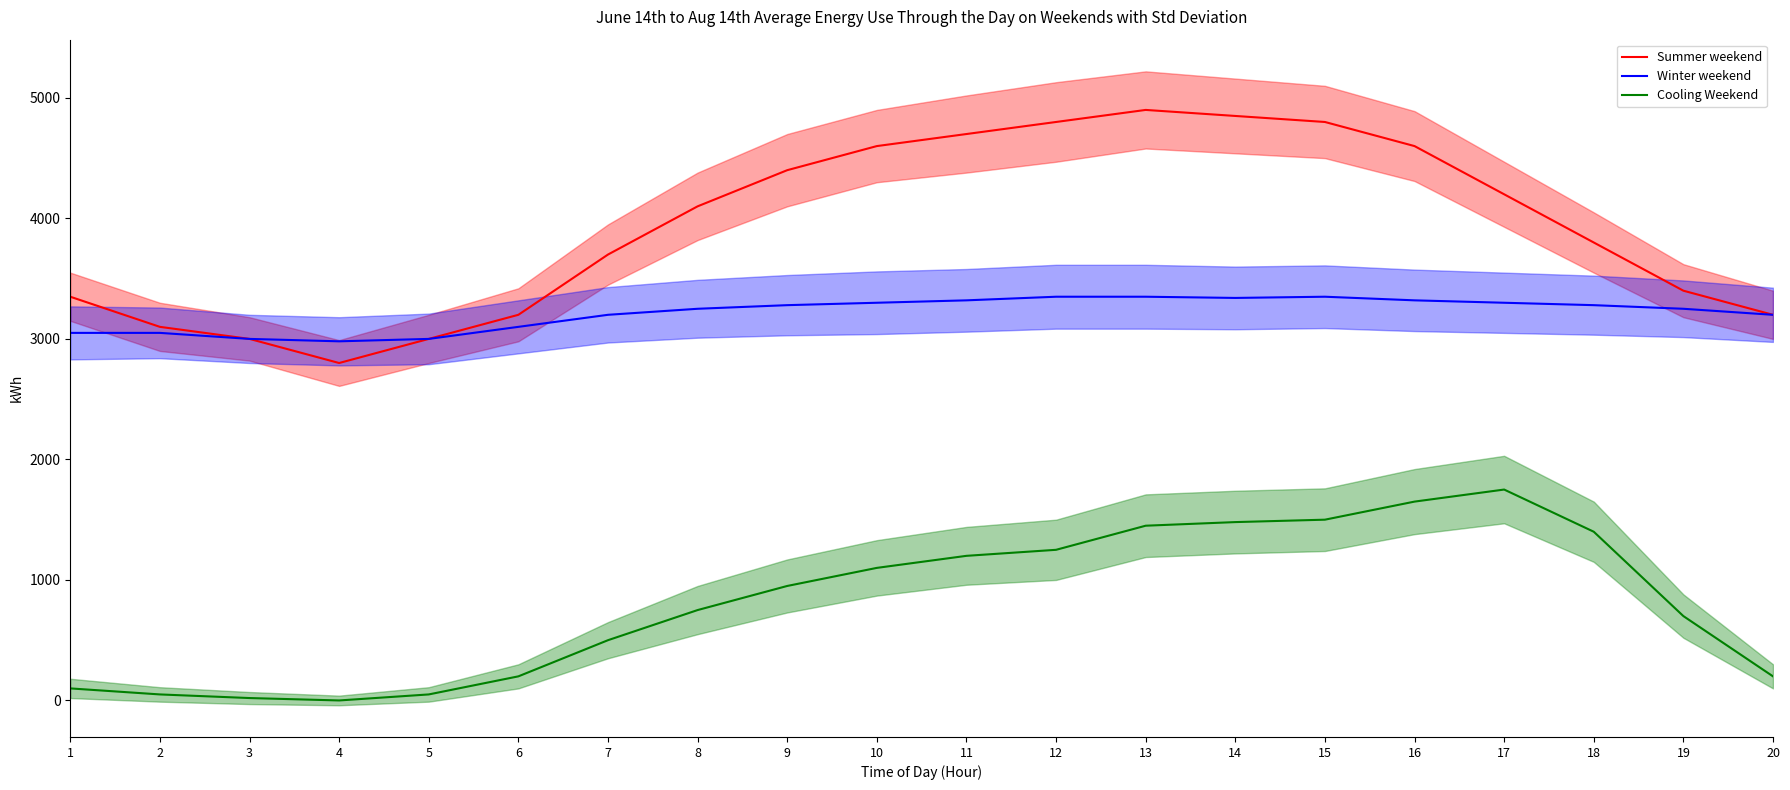

The value of Cooling Weekend at 10 is 1100. True or false?

True